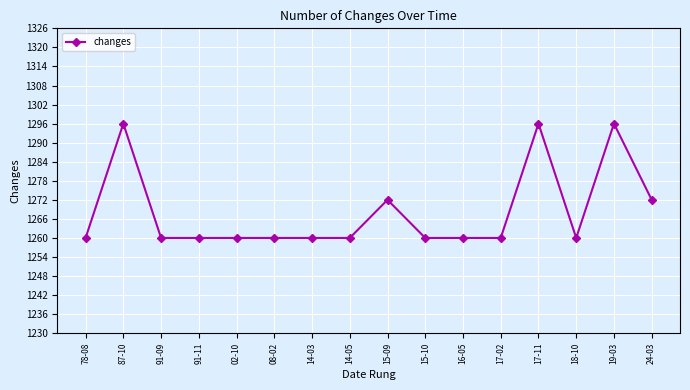

What is the value of the 16th point from the left?

1272